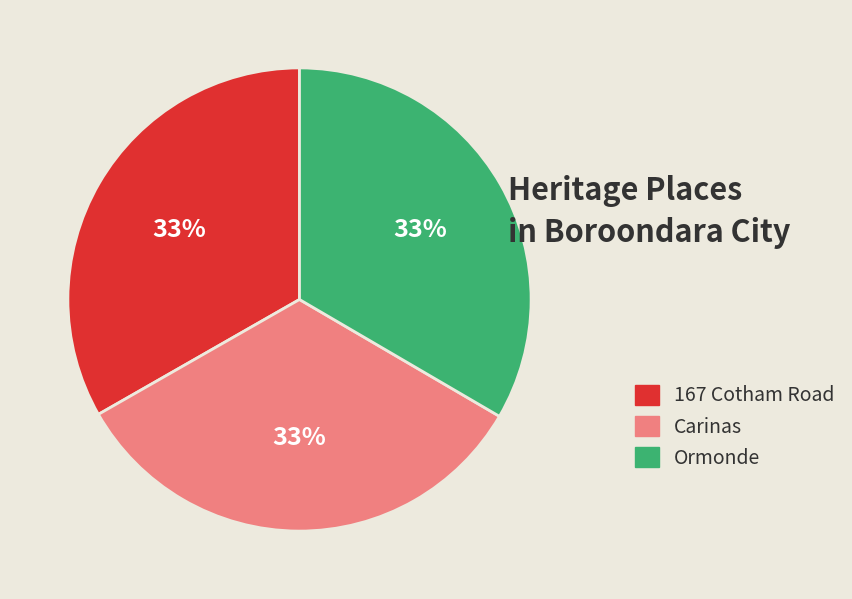

To the nearest percent, what percentage of the pie is Carinas?

33%